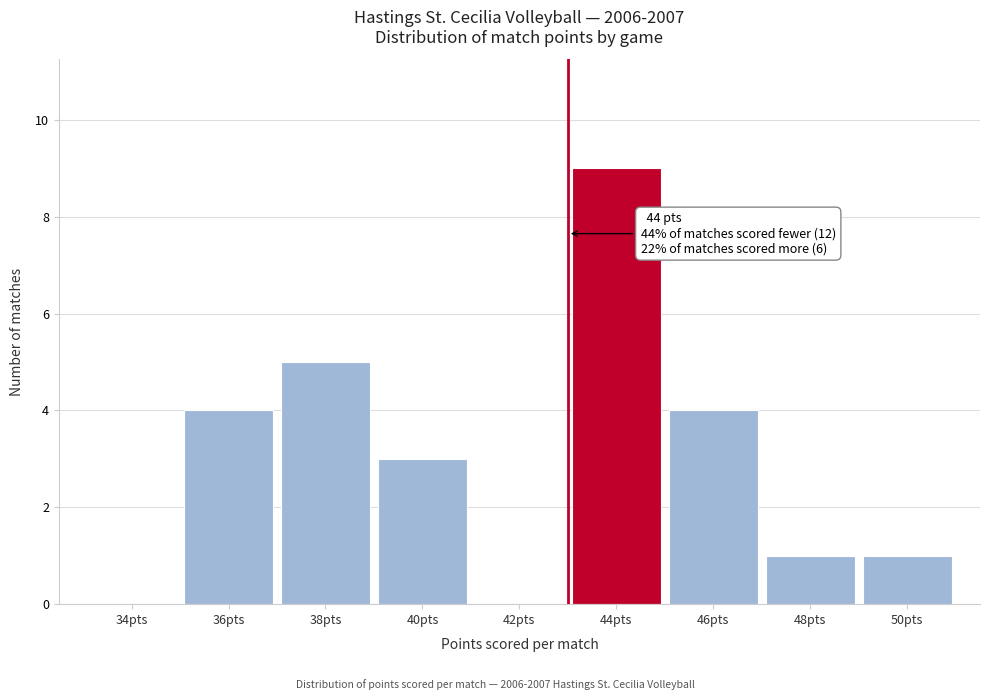

Reading right to left, what are all the values shown in this chart?

50pts=1	48pts=1	46pts=4	44pts=9	42pts=0	40pts=3	38pts=5	36pts=4	34pts=0